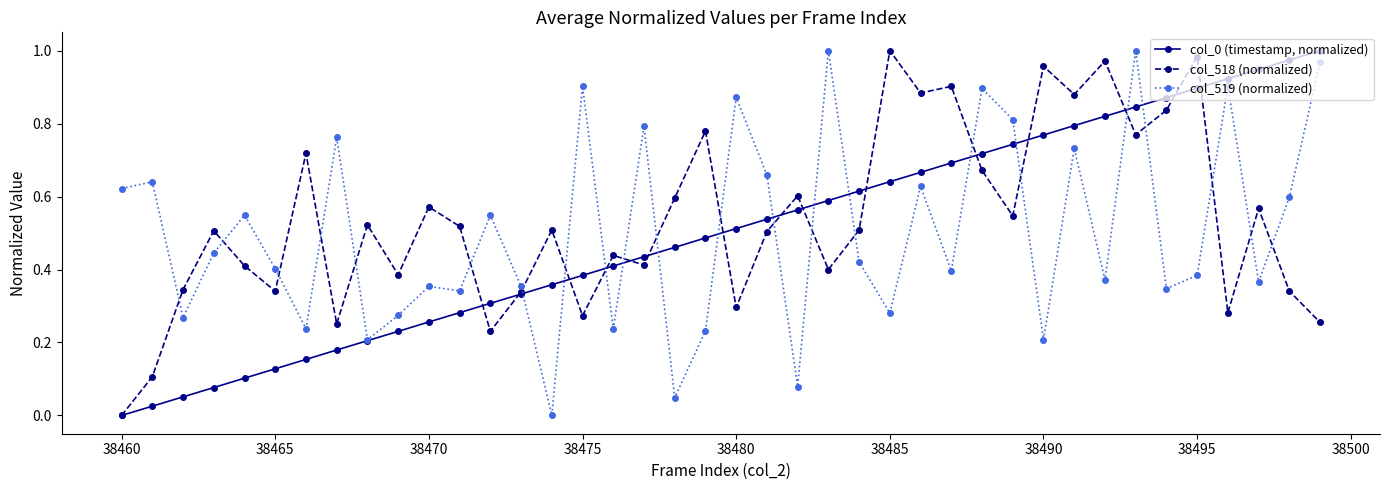

True or false: col_0 (timestamp, normalized) has more than 1 interior local peaks.

False